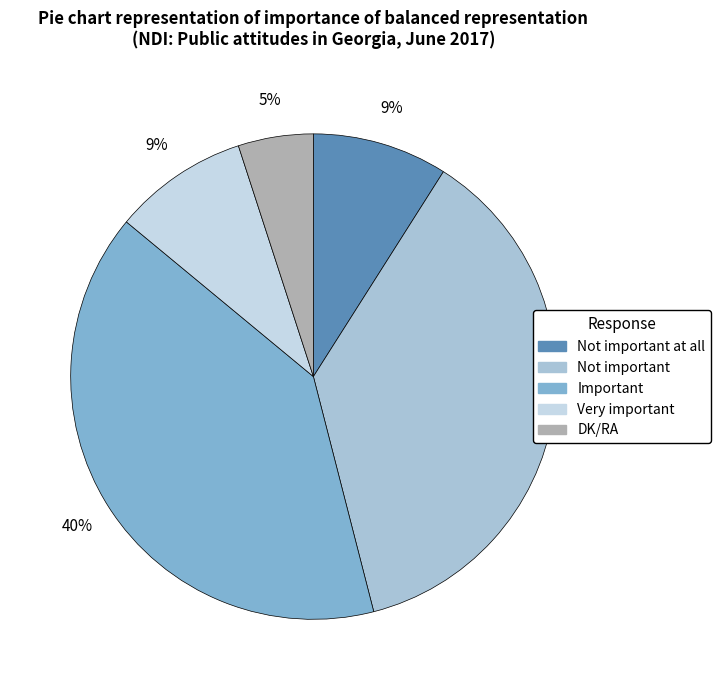

How many segments does this pie chart have?

5